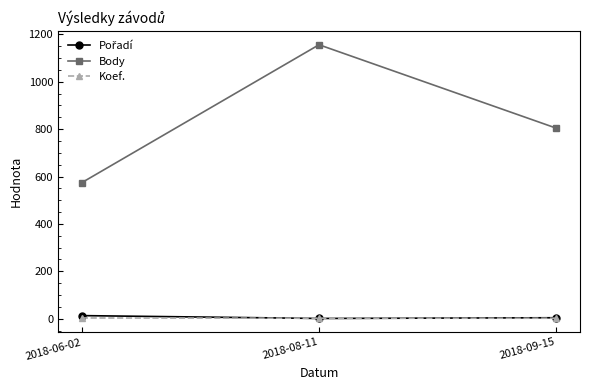

Is the value of Body at 2018-09-15 greater than the value of Koef. at 2018-08-11?

Yes